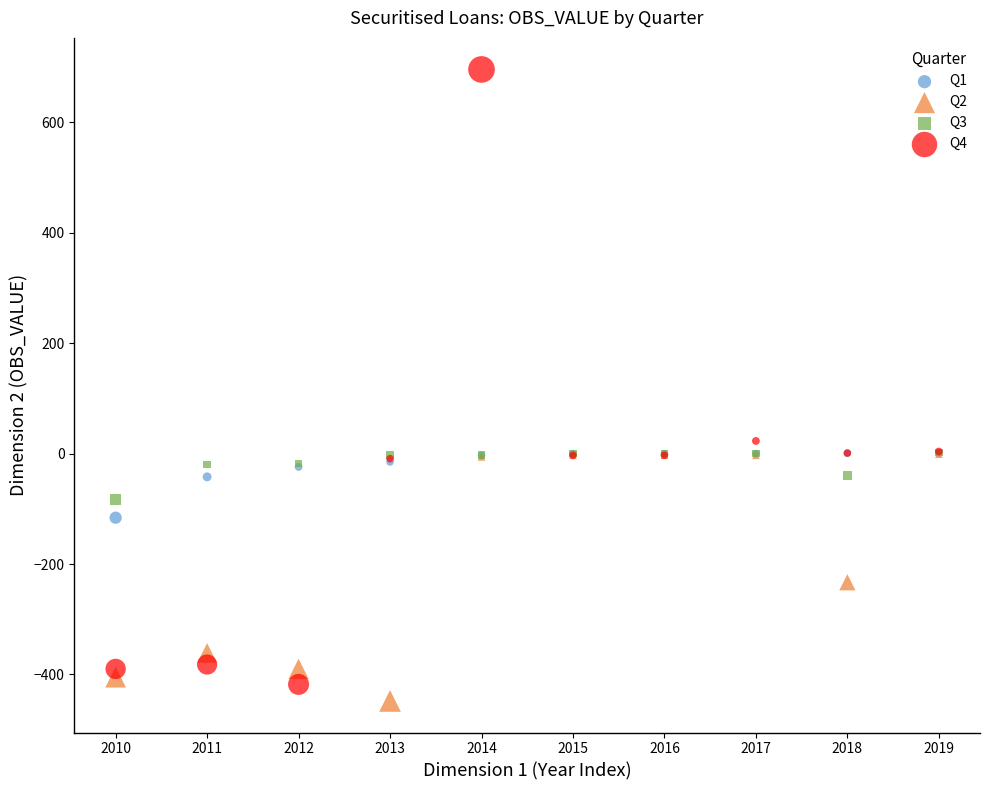

Which series reaches the maximum Y coordinate?

Q4